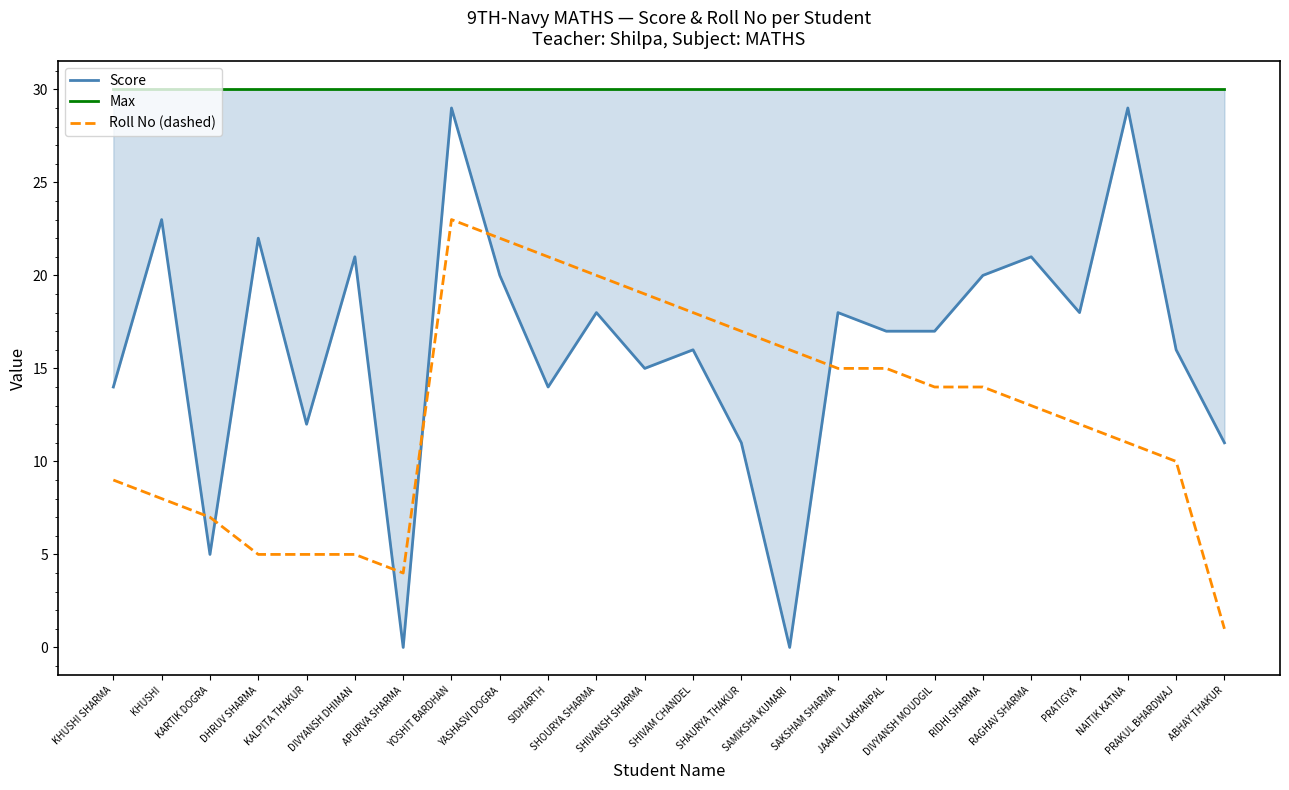

Rank the series by their maximum value, from lowest to highest.

Roll No (dashed), Score, Max